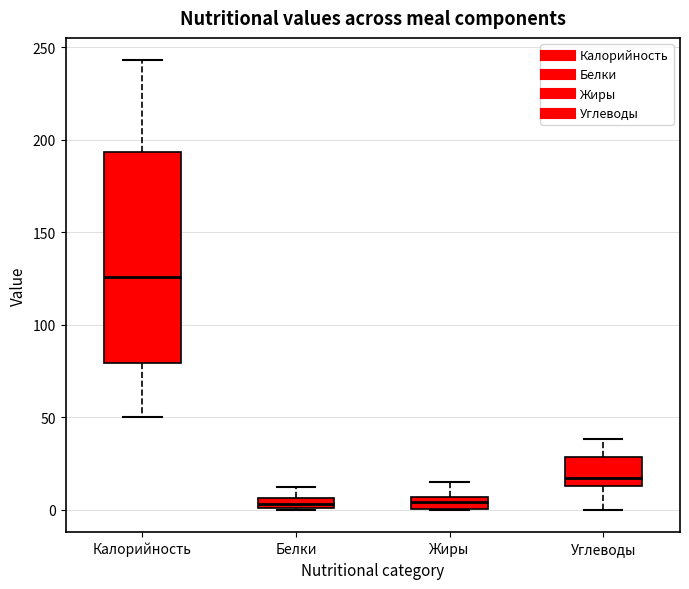

Where is the upper edge of the box for Калорийность on the y-axis? The values are not printed on the chart, so give them approximately, as read against the axis.

195